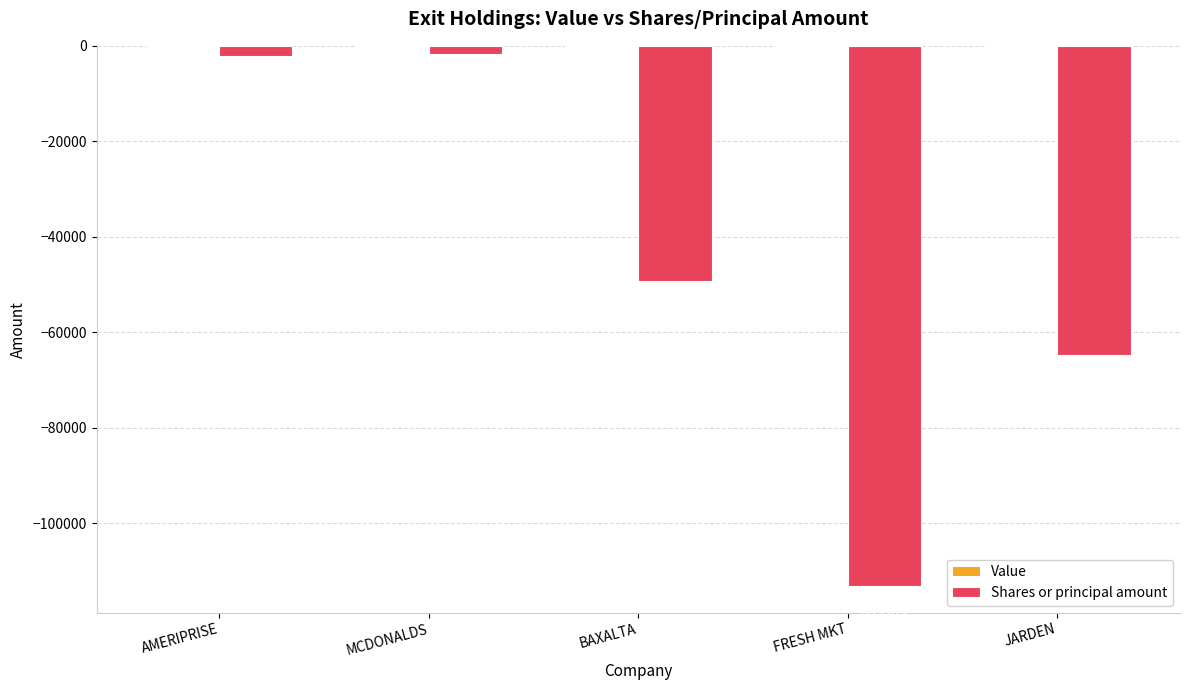

Rank the categories by value from lowest to highest.

FRESH MKT, JARDEN, BAXALTA, AMERIPRISE, MCDONALDS